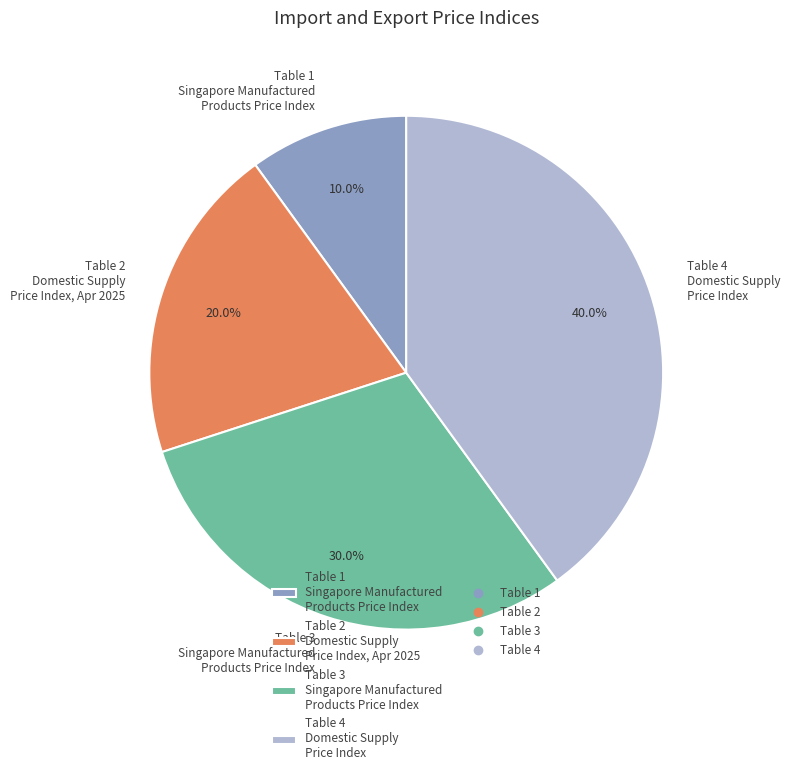

What percentage do Table 3 Singapore Manufactured Products Price Index and Table 1 Singapore Manufactured Products Price Index together represent?

40.0%